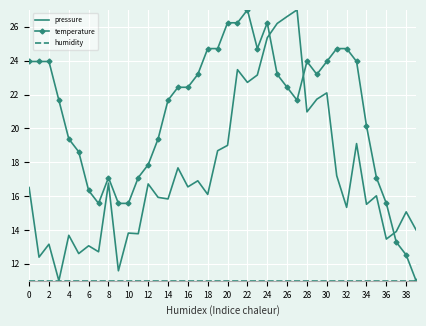

How many intersections are there between pressure and temperature?

3